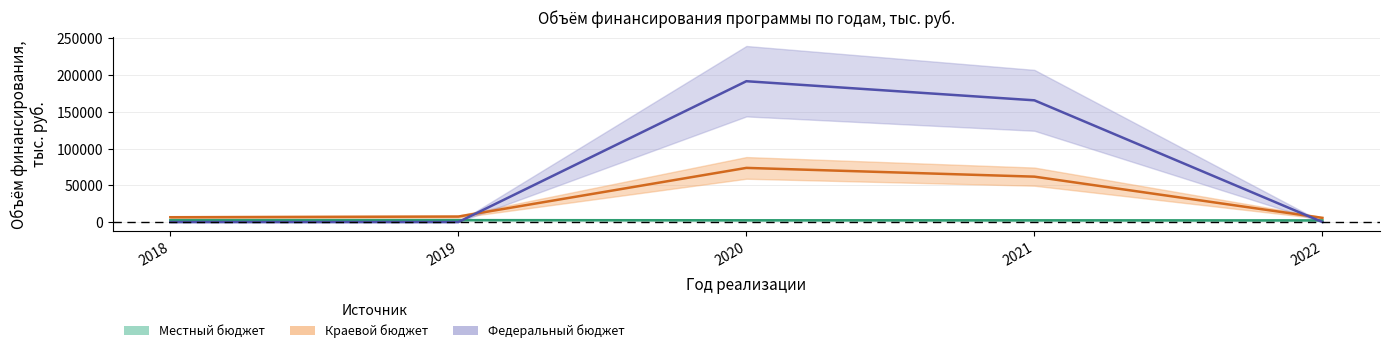

Reading left to right, list all the values displayed in this chart.

local_budget: 2578.7	2578.4	2390.7	2353.8	2247.8
regional_budget: 6545.3	7454.2	73722.2	61808.2	5682.1
federal_budget: 0.0	0.0	191740.7	165725.6	0.0